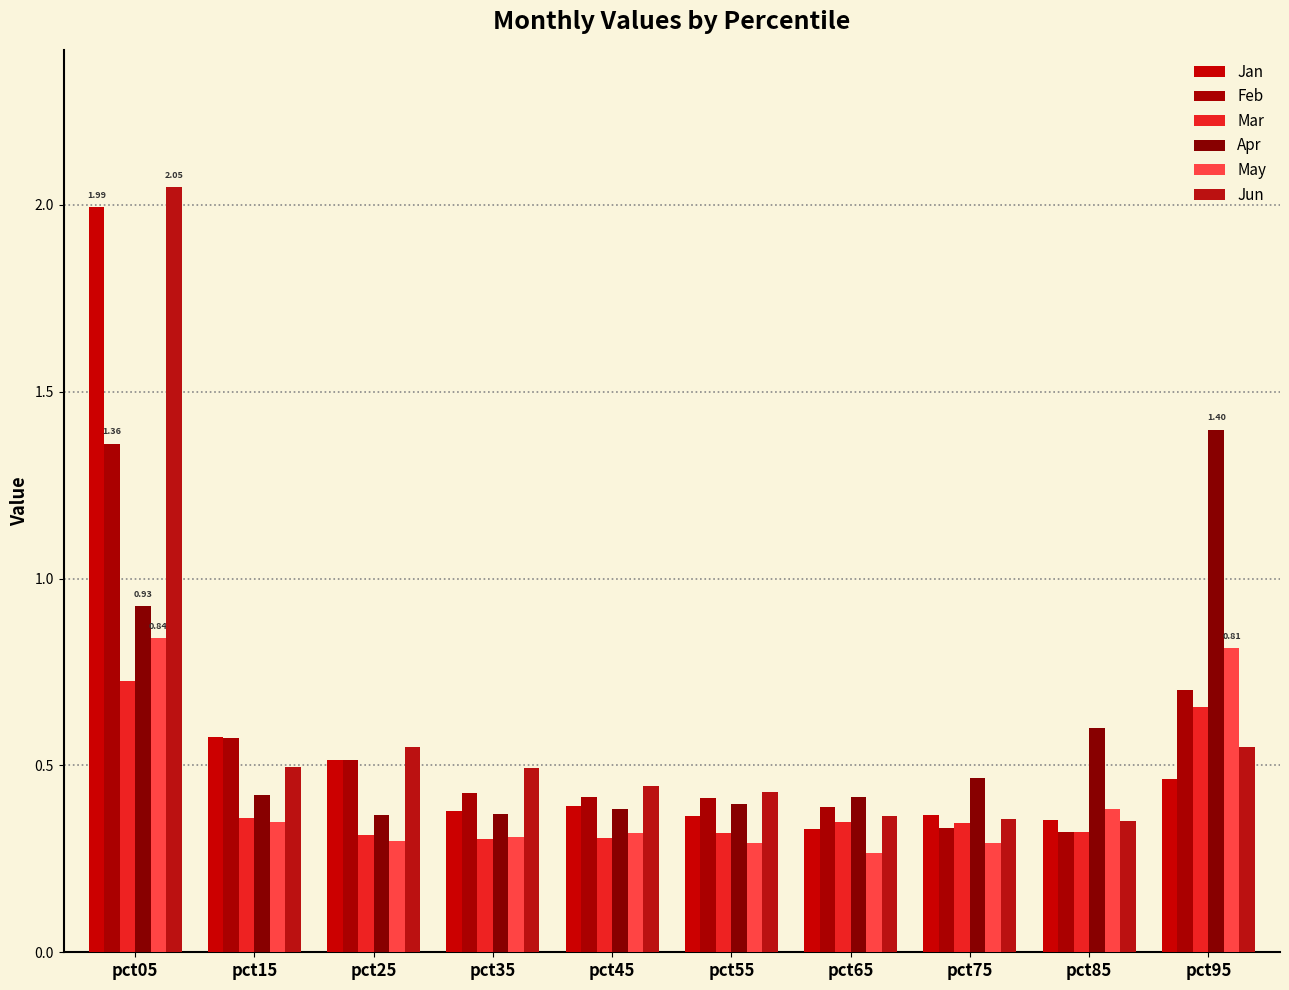

What is the difference between the second highest and minimum values in the Mar series?

0.4